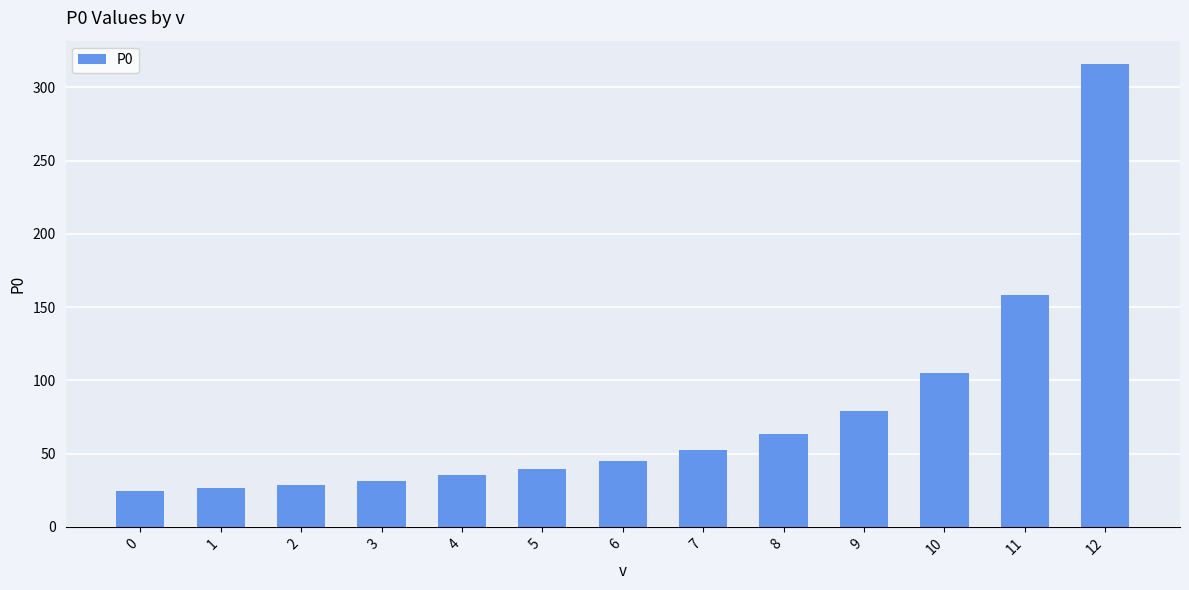

Reading right to left, extract all data points from this chart.

316.0	158.0	105.3	79.0	63.2	52.7	45.1	39.5	35.1	31.6	28.7	26.3	24.3